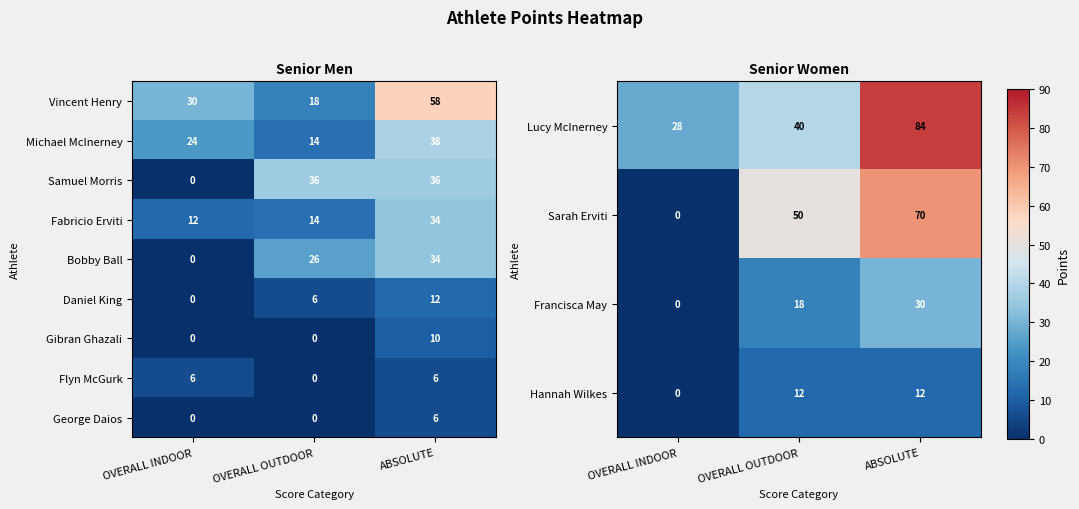

How many Samuel Morris values are between 0 and 36?

3